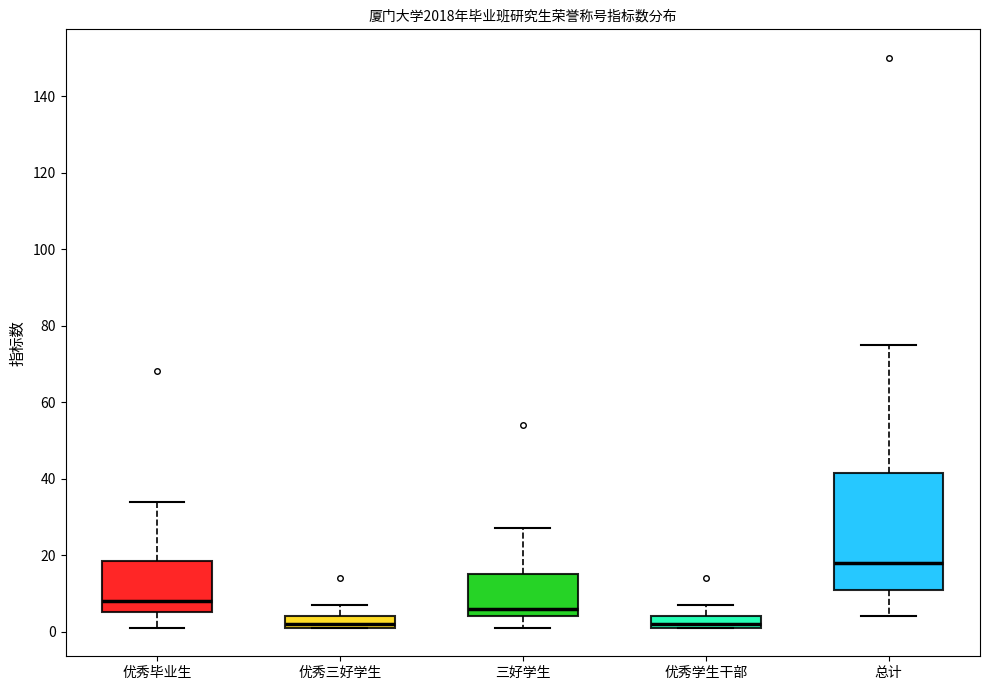

Reading left to right, transcribe this box plot: for each box, give where its median line is, the range the box spans, and where its two whiskers end, as read against the y-axis. The values are not printed on the chart, so give them approximately, as read against the axis.

优秀毕业生: median 8, box 6 to 18, whiskers 2 to 34
优秀三好学生: median 2 (just above the box's lower edge), box 2 to 4, whiskers 2 to 8
三好学生: median 6, box 4 to 16, whiskers 2 to 28
优秀学生干部: median 2 (just above the box's lower edge), box 2 to 4, whiskers 2 to 8
总计: median 18, box 12 to 42, whiskers 4 to 76